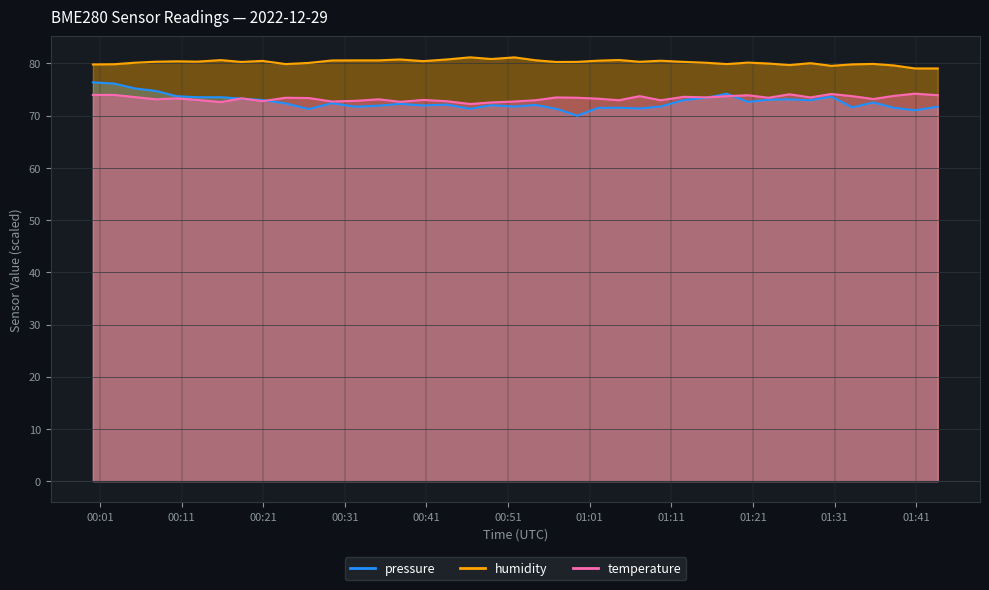

What value does the temperature series have at 00:01?

74.0